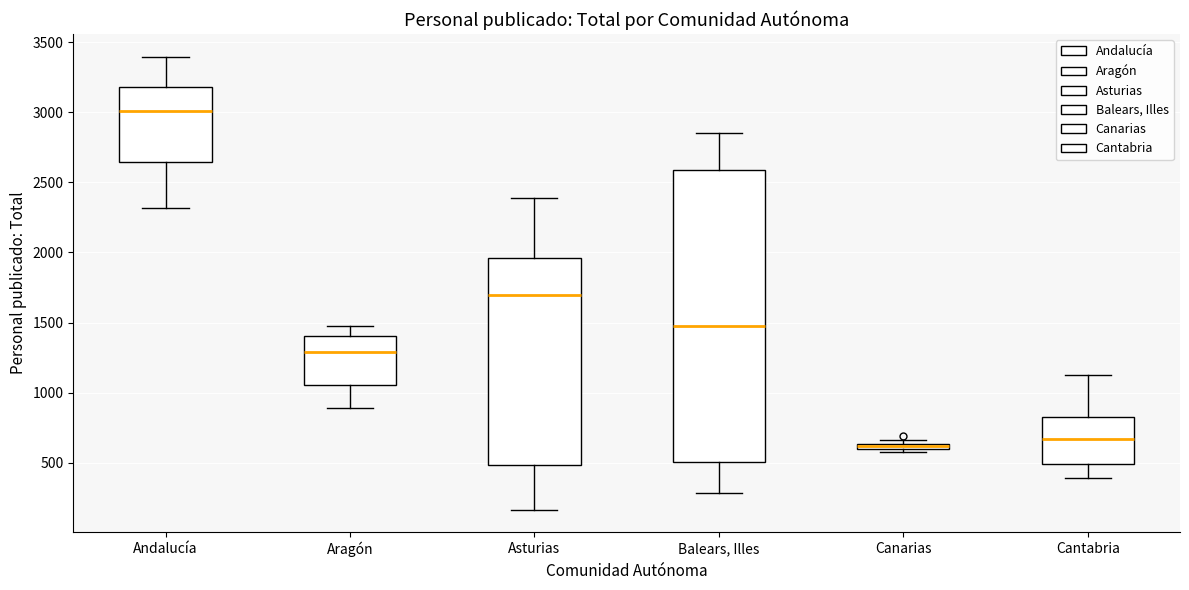

Comparing the boxes themselves (not the whiskers), which one is the tallest?

Balears, Illes